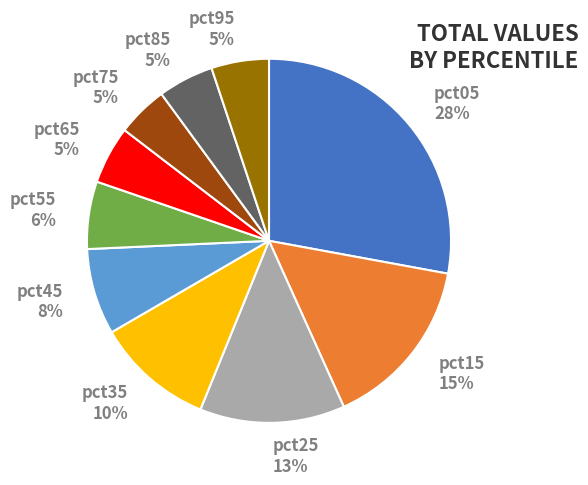

Is there any slice that represents more than half of the pie?

No